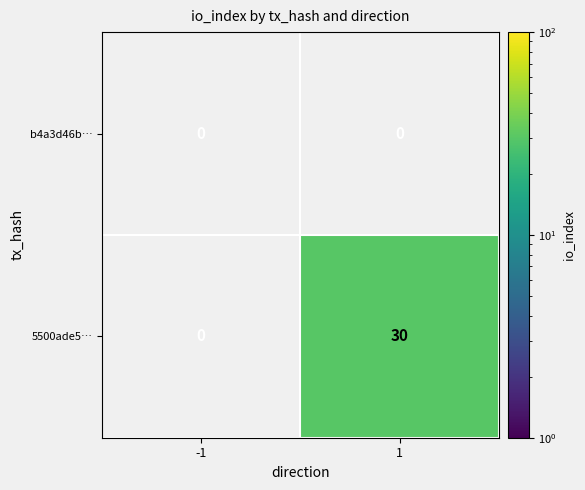

What is the maximum value shown in the chart?

30